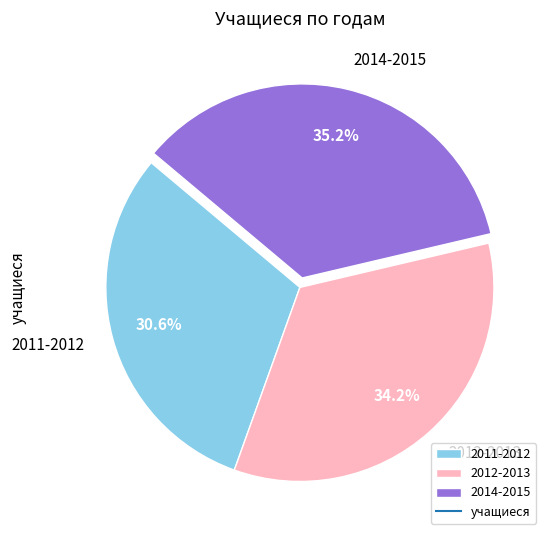

What portion of the pie excludes 2011-2012?

69.4%